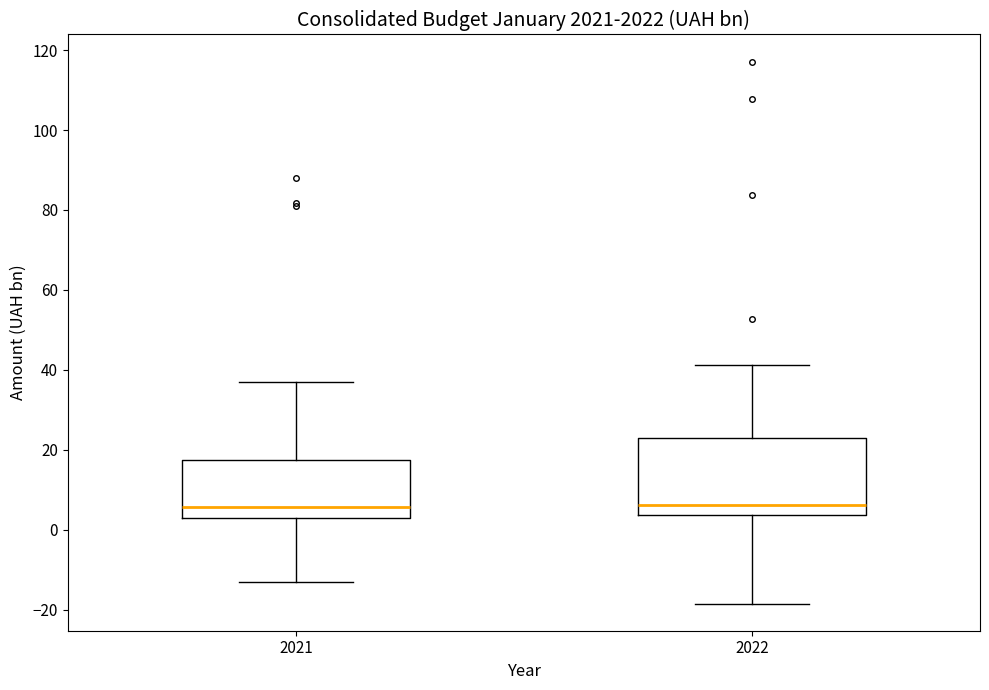

Which box is the tallest, from its lower edge to its upper edge?

2022